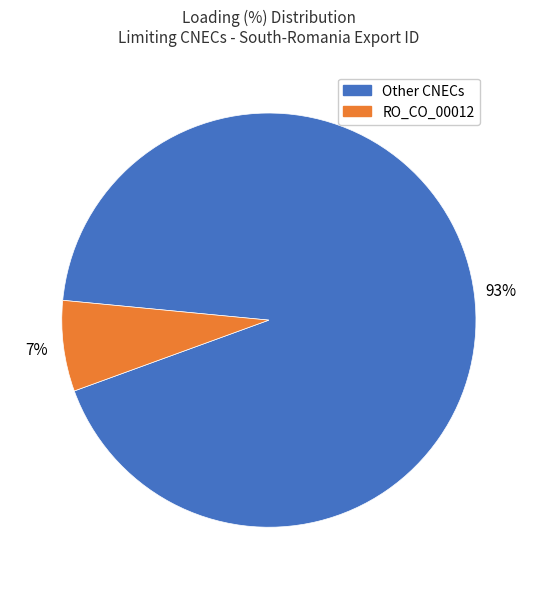

What is the smallest slice in the pie chart?

RO_CO_00012